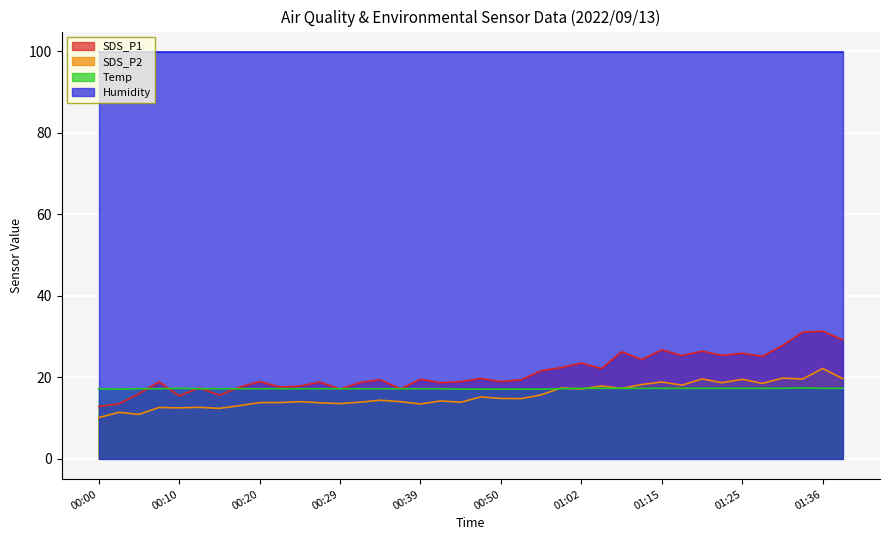

Rank the series by their maximum value, from lowest to highest.

Temp, SDS_P2, SDS_P1, Humidity